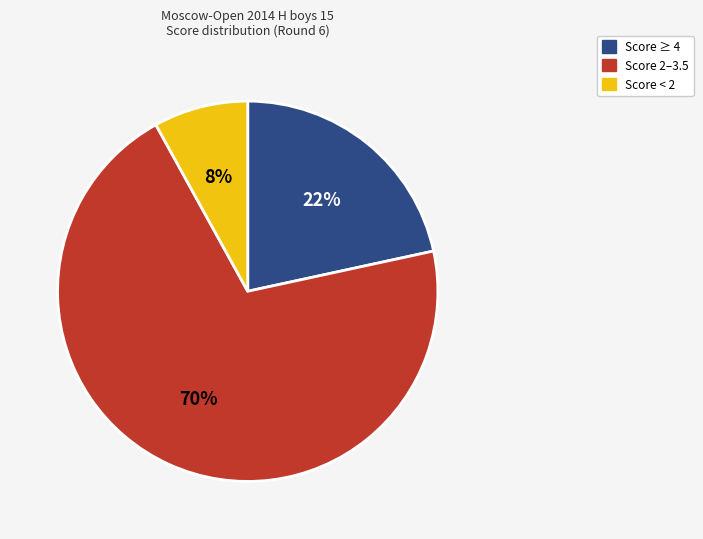

To the nearest percent, what is the difference between the largest and smallest slice percentages?

62%